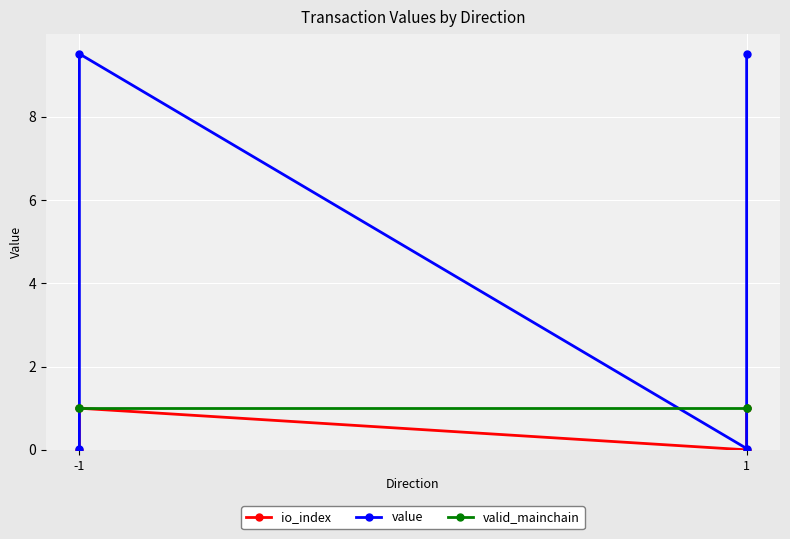

What is the approximate value of valid_mainchain at -1?

1.0